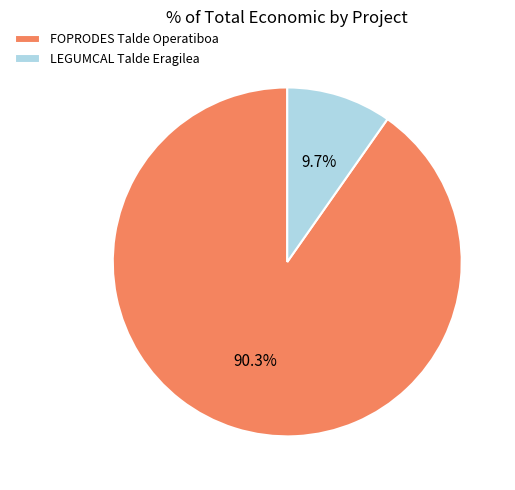

How many segments does this pie chart have?

2